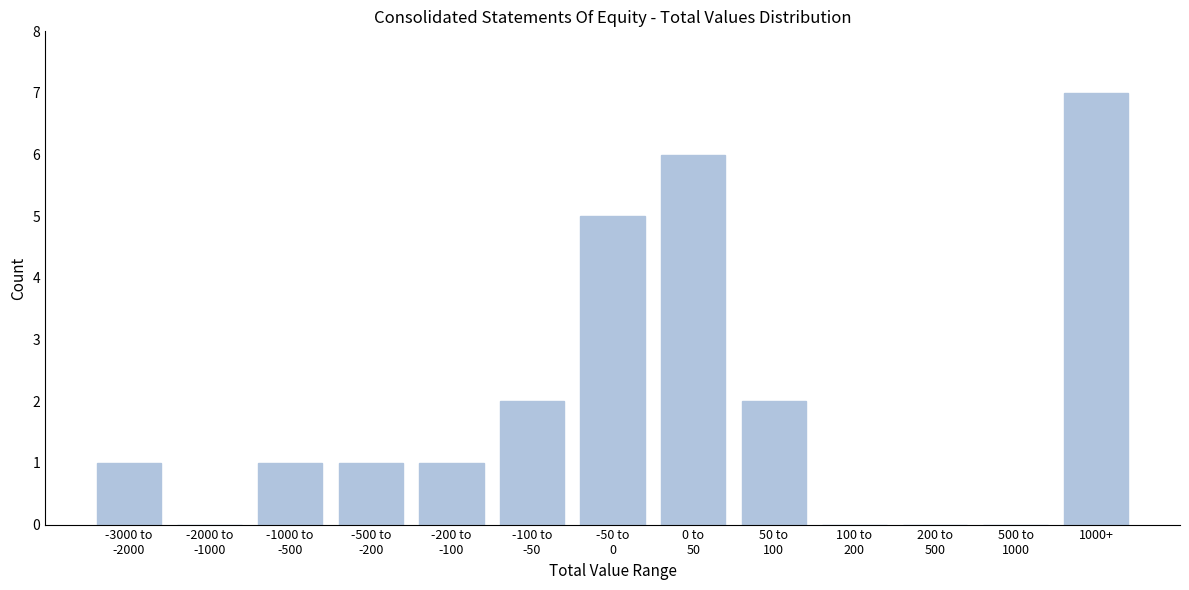

What is the greatest value displayed?

7